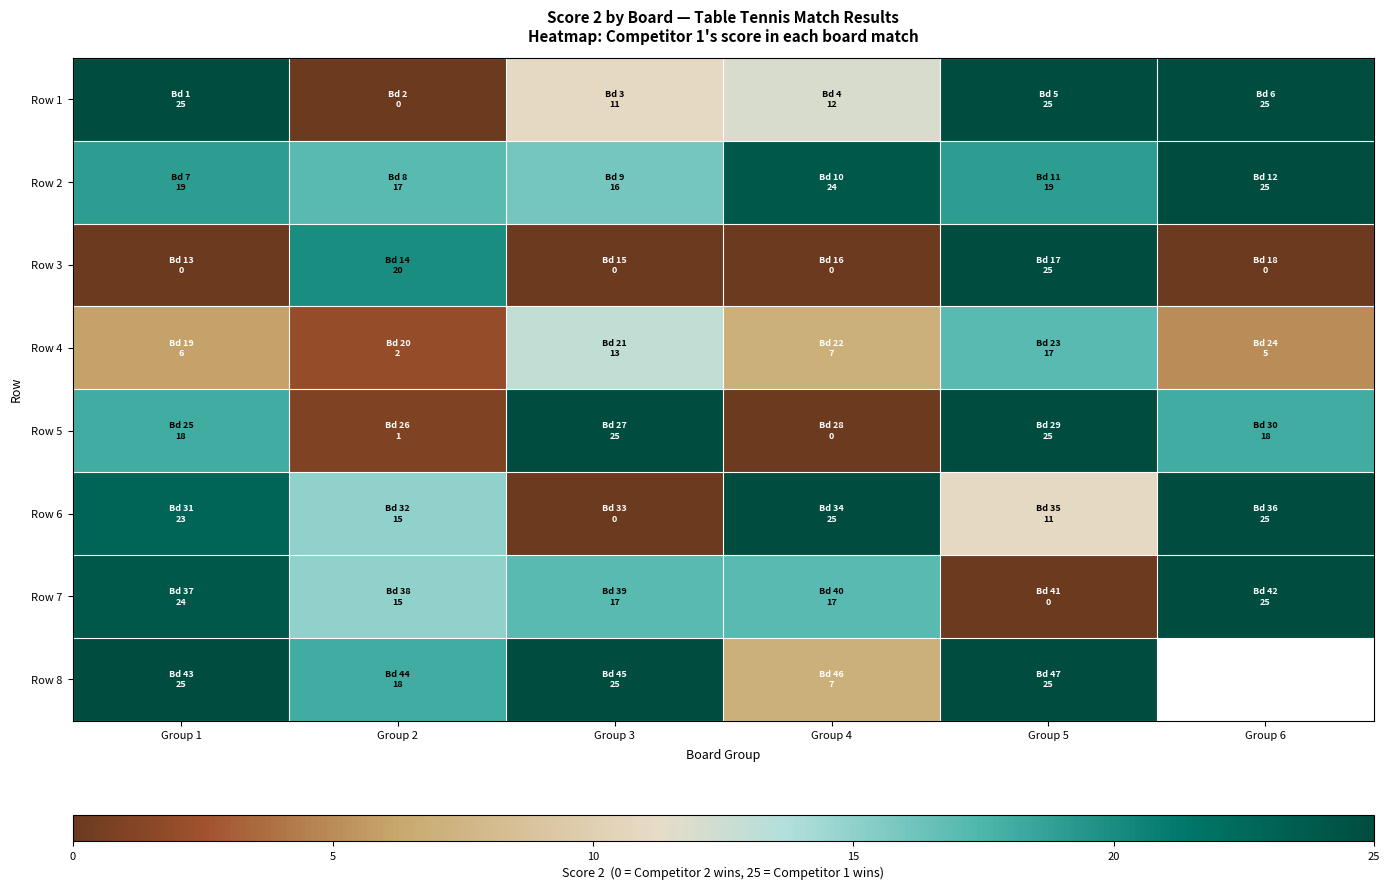

Count the number of data series in this chart.

8